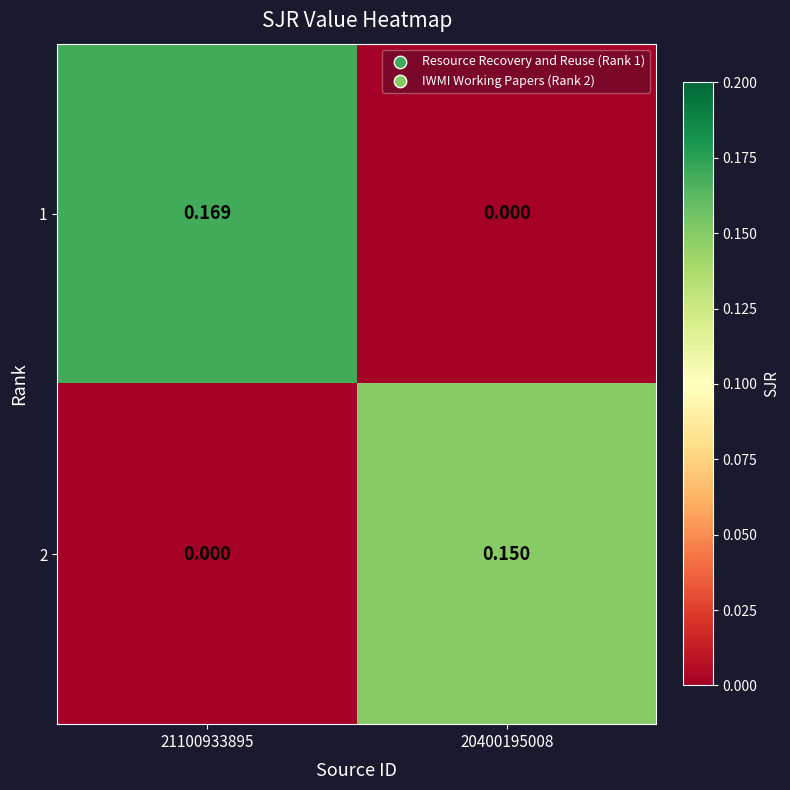

Is the value of 2 at 21100933895 greater than the value of 1 at 21100933895?

No